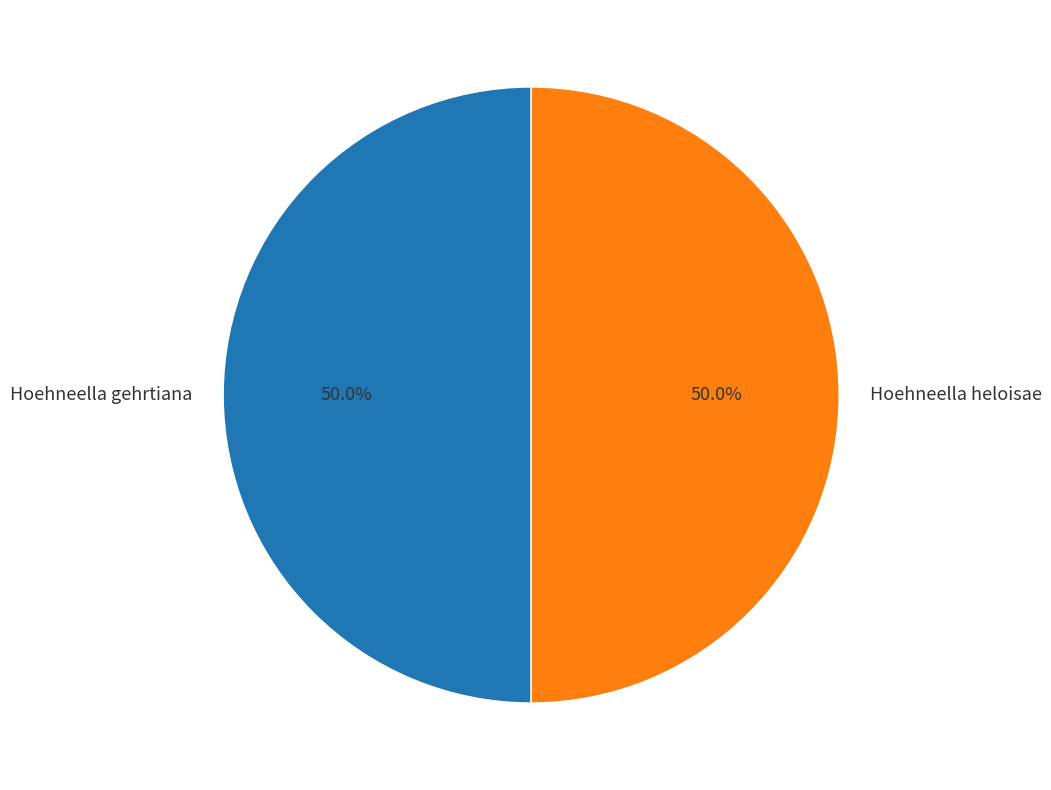

How many segments does this pie chart have?

2